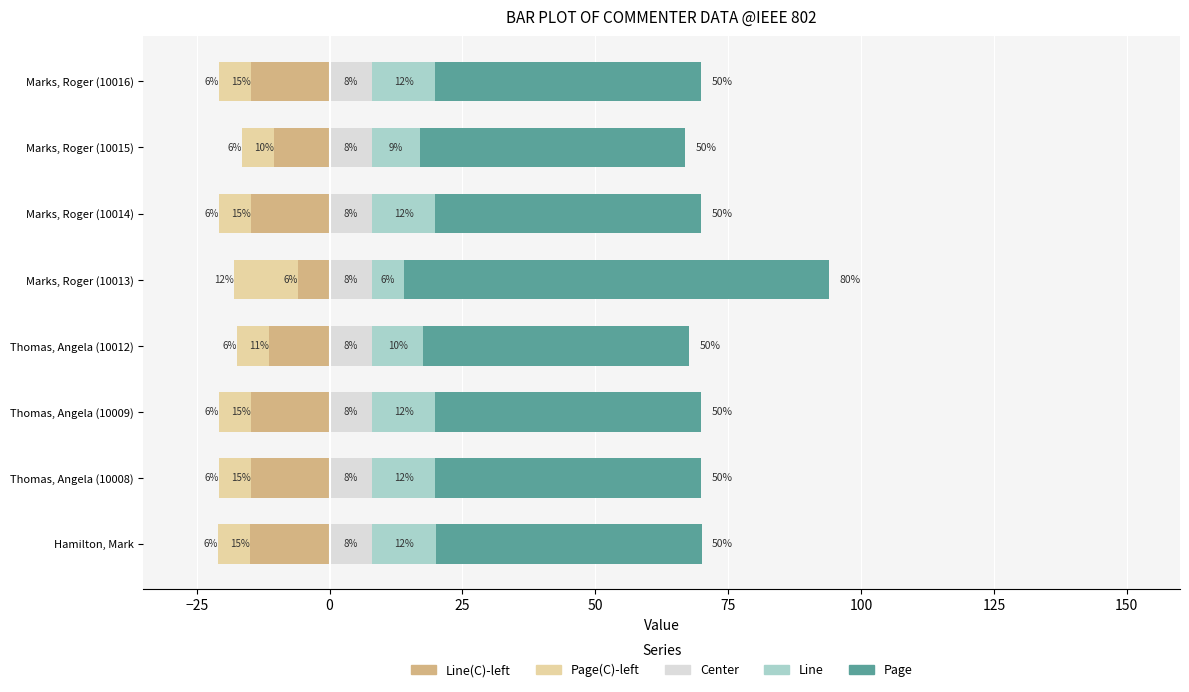

What are all the series names shown in the legend?

Line(C)-left, Page(C)-left, Center, Line, Page